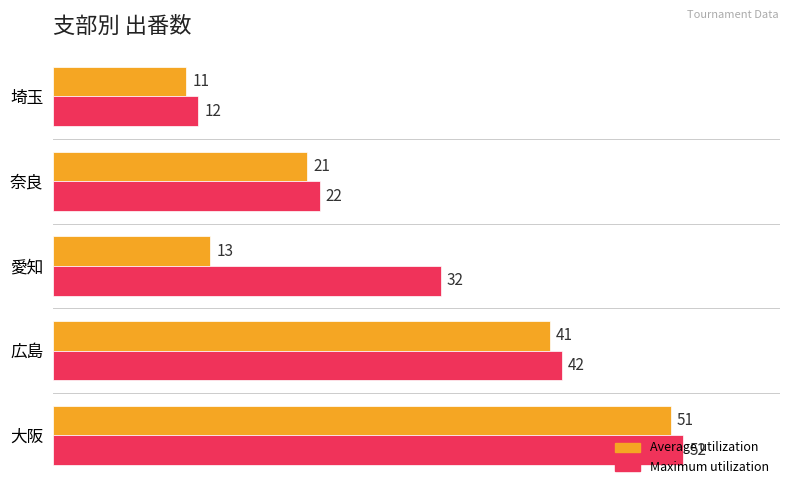

Which series has the largest total across all categories?

Maximum utilization